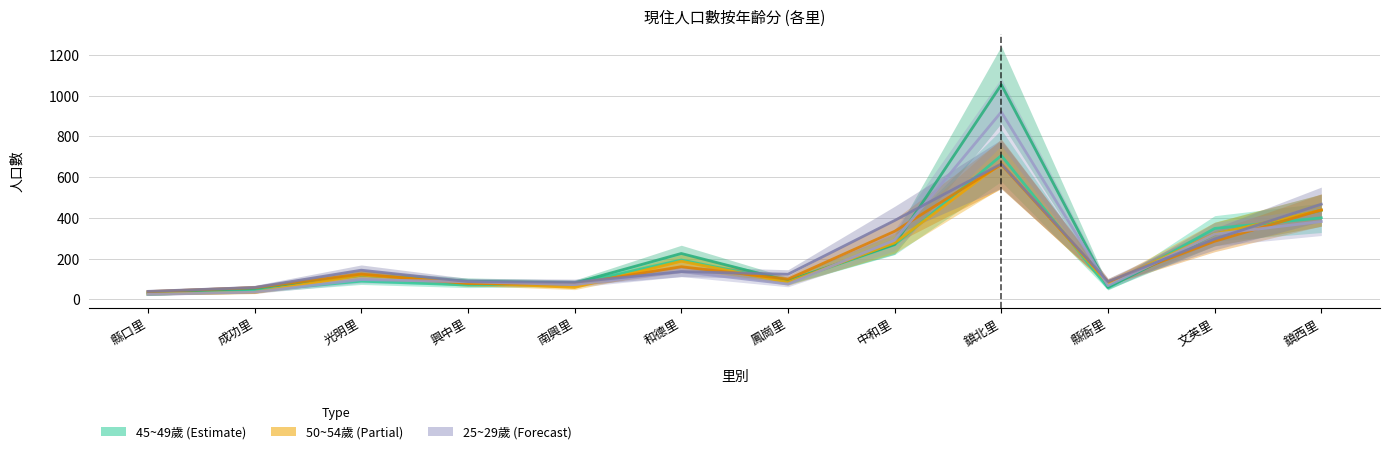

True or false: 25~29歲 and 60~64歲 cross at least once.

True